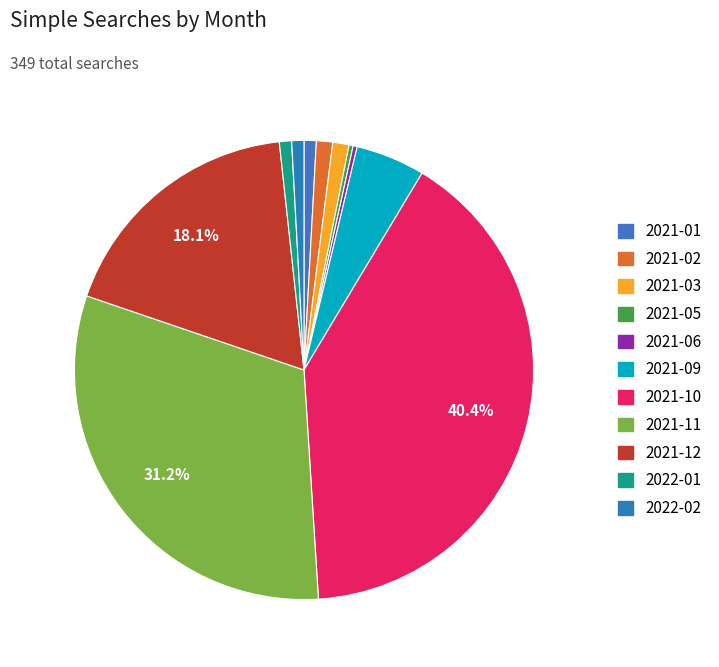

How much of the chart is everything except 2021-02?

98.9%